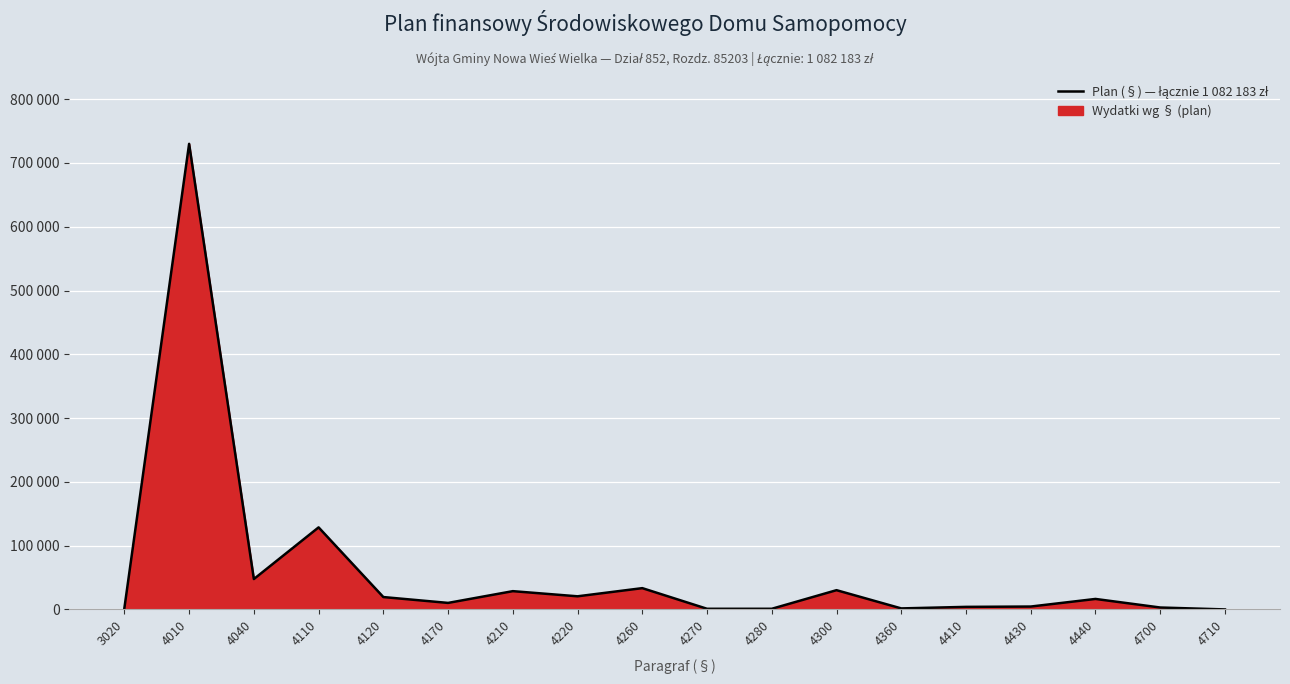

At which label does the data first exceed 16431?

4010